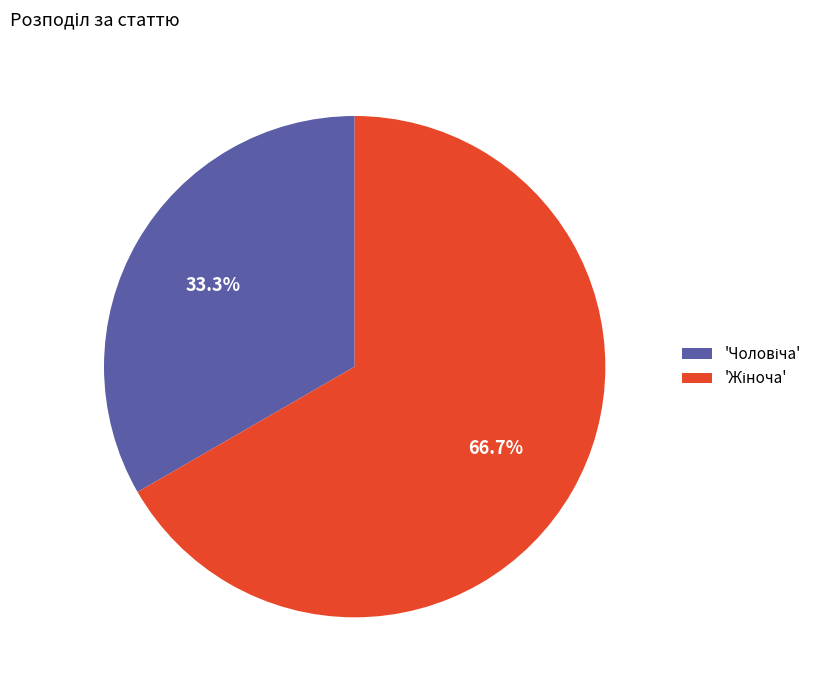

Does any single category account for the majority?

Yes